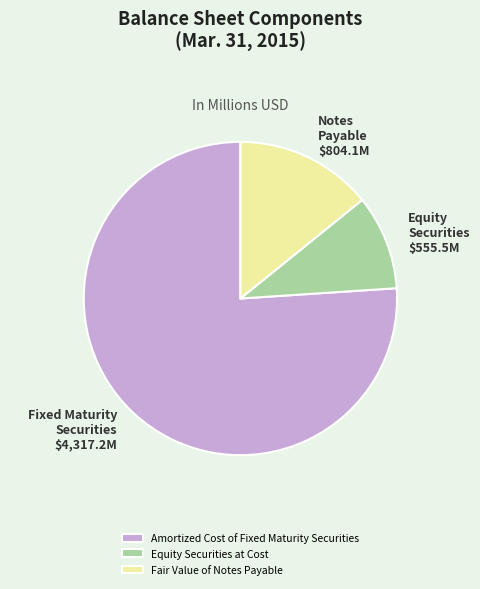

Which slice represents more than half of the pie?

Amortized Cost of Fixed Maturity Securities